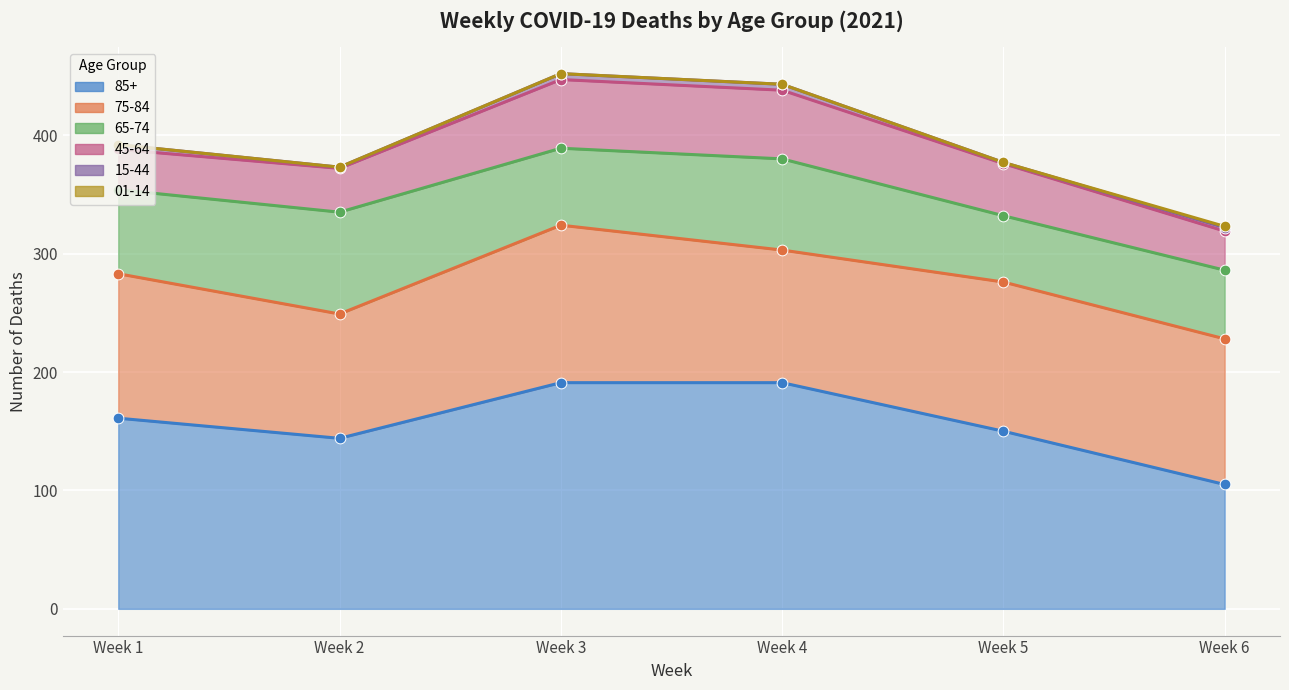

At how many categories does at least one series exceed 172?

2